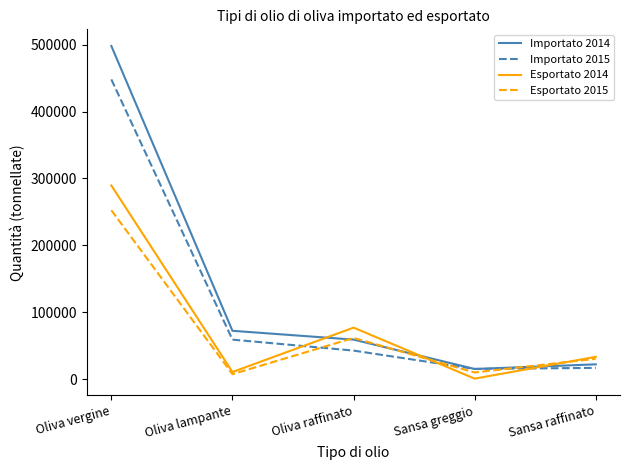

Which series ends up on top after the final intersection of Esportato 2014 and Importato 2014?

Esportato 2014